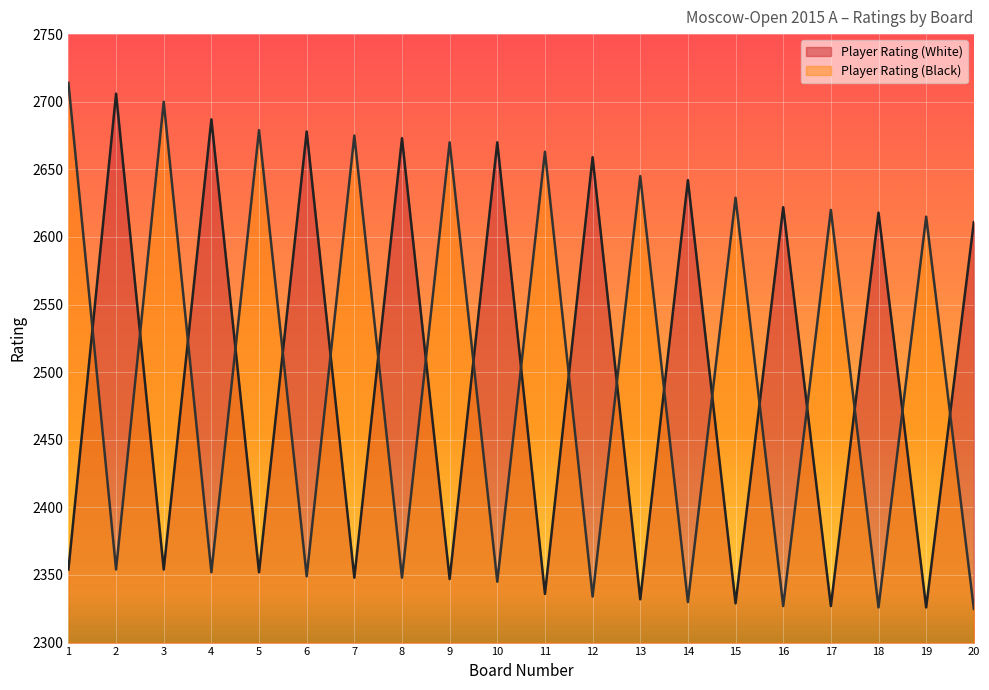

What are all the series names shown in the legend?

Player Rating (White), Player Rating (Black)